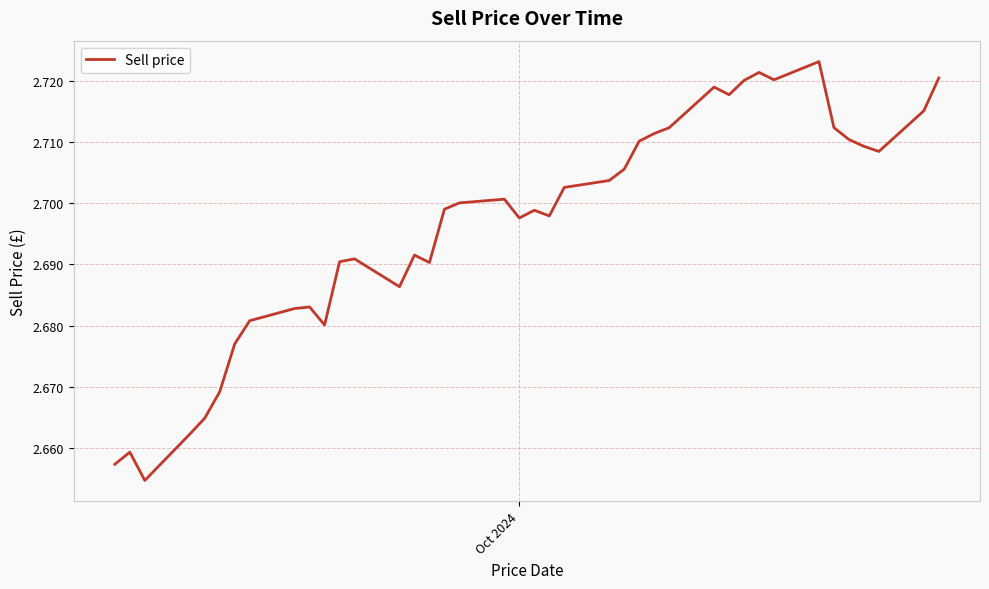

How many lines are shown in the chart?

1